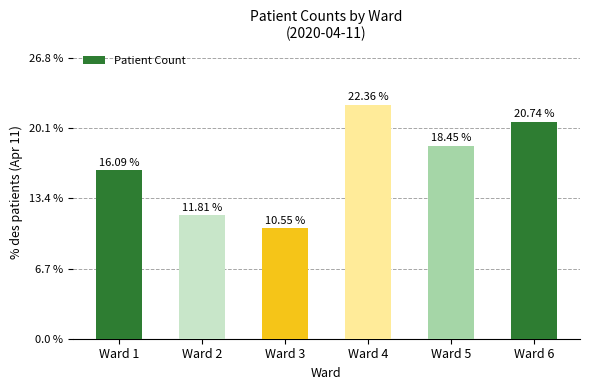

What value does the data have at Ward 5, to the nearest 50?

250